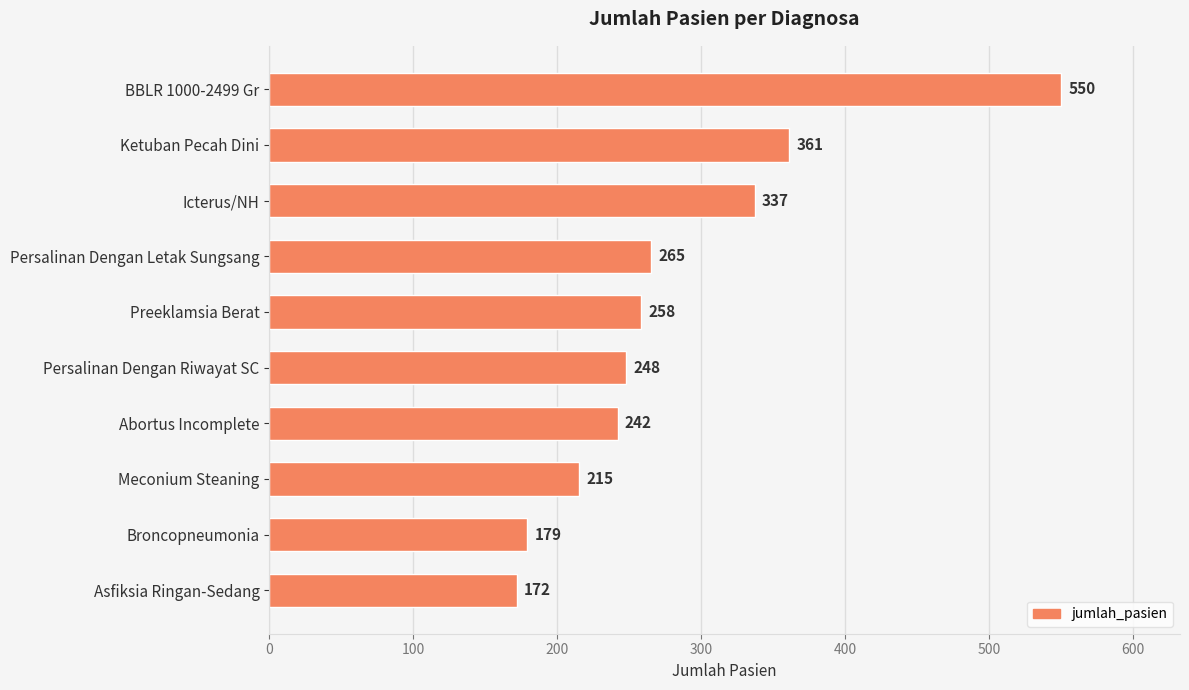

List the labels in order of value, smallest first.

Asfiksia Ringan-Sedang, Broncopneumonia, Meconium Steaning, Abortus Incomplete, Persalinan Dengan Riwayat SC, Preeklamsia Berat, Persalinan Dengan Letak Sungsang, Icterus/NH, Ketuban Pecah Dini, BBLR 1000-2499 Gr